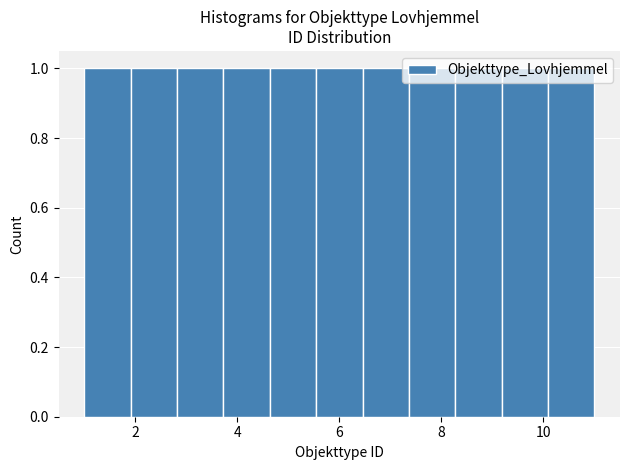

Reading left to right, list every bar in this chart as the range it spans on the x-axis followed by its height. Neither the bar edges nor the heights are printed on the chart, so give them approximately, as read against the axes.

1.0 to 2.0: 1
2.0 to 2.8: 1
2.8 to 3.8: 1
3.8 to 4.6: 1
4.6 to 5.6: 1
5.6 to 6.4: 1
6.4 to 7.4: 1
7.4 to 8.2: 1
8.2 to 9.2: 1
9.2 to 10.0: 1
10.0 to 11.0: 1